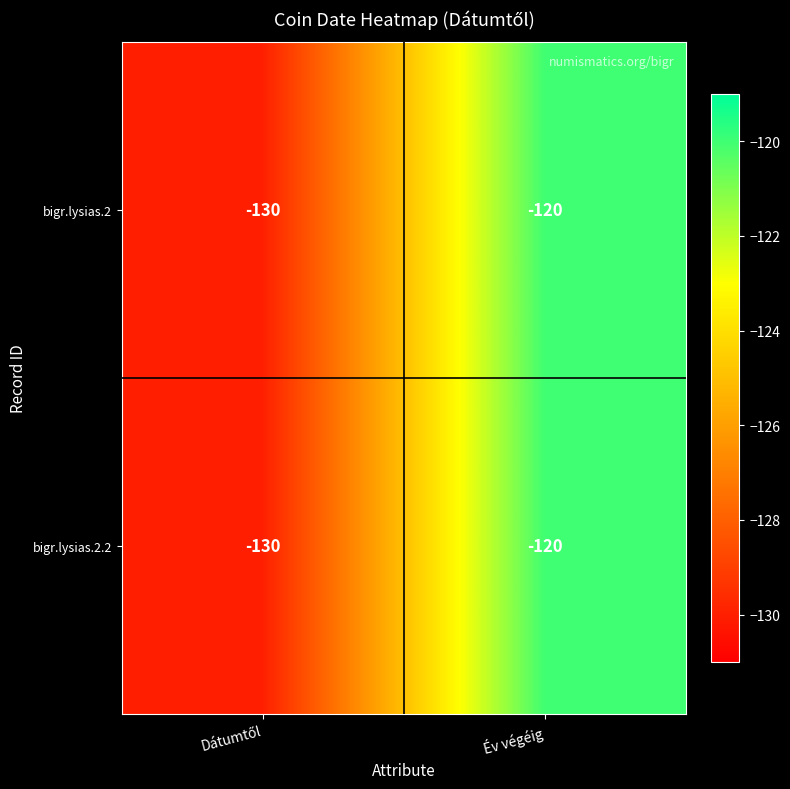

Reading left to right, list all the values displayed in this chart.

bigr.lysias.2: -130	-120
bigr.lysias.2.2: -130	-120